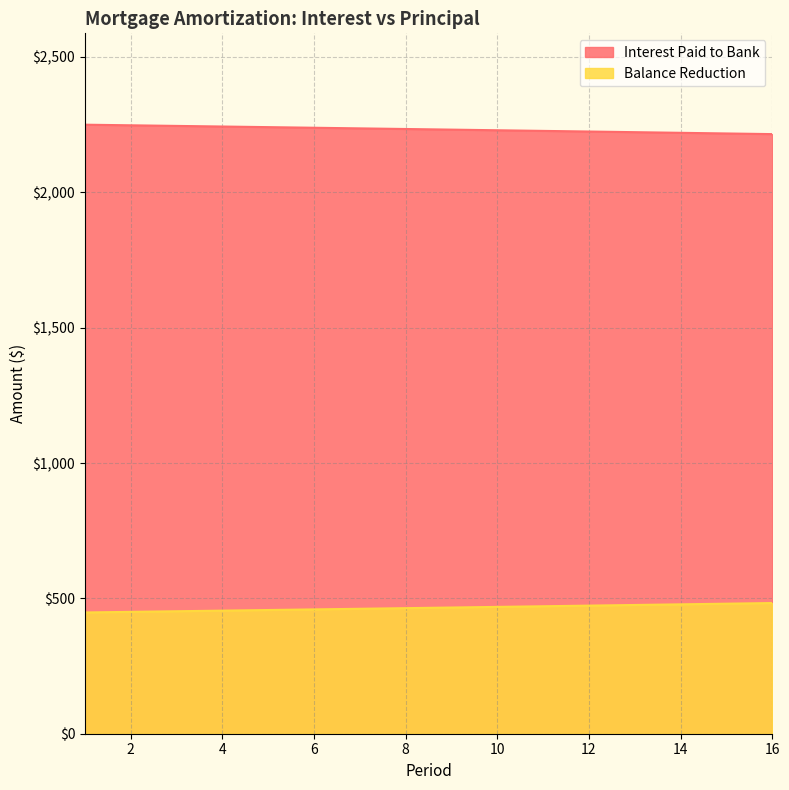

True or false: Interest Paid to Bank and Balance Reduction cross at least once.

False